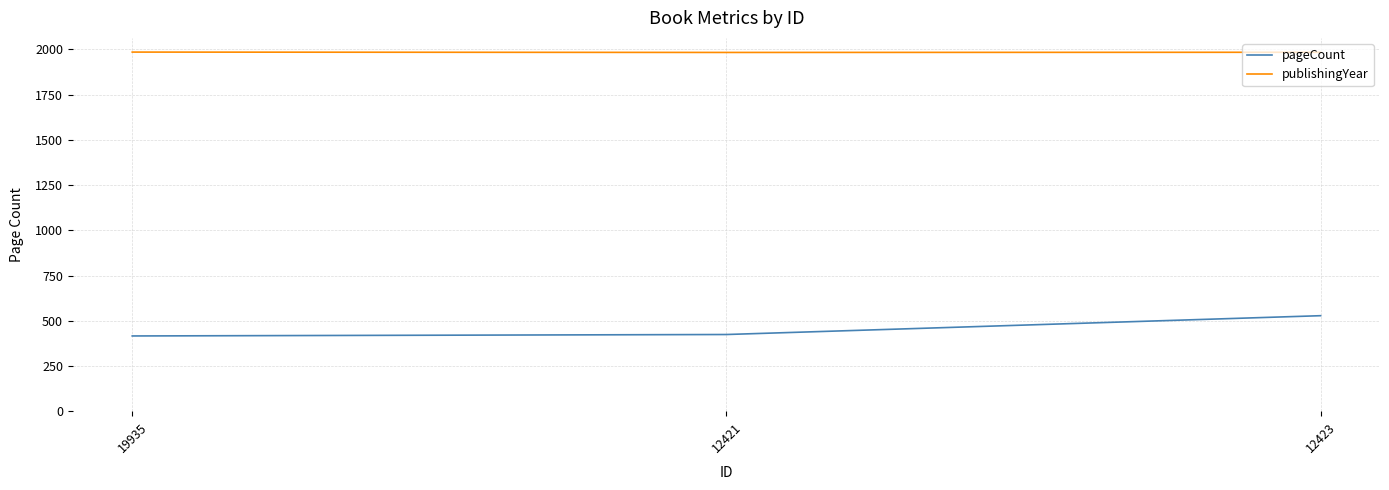

What is the total value across all series at 12423?

2512